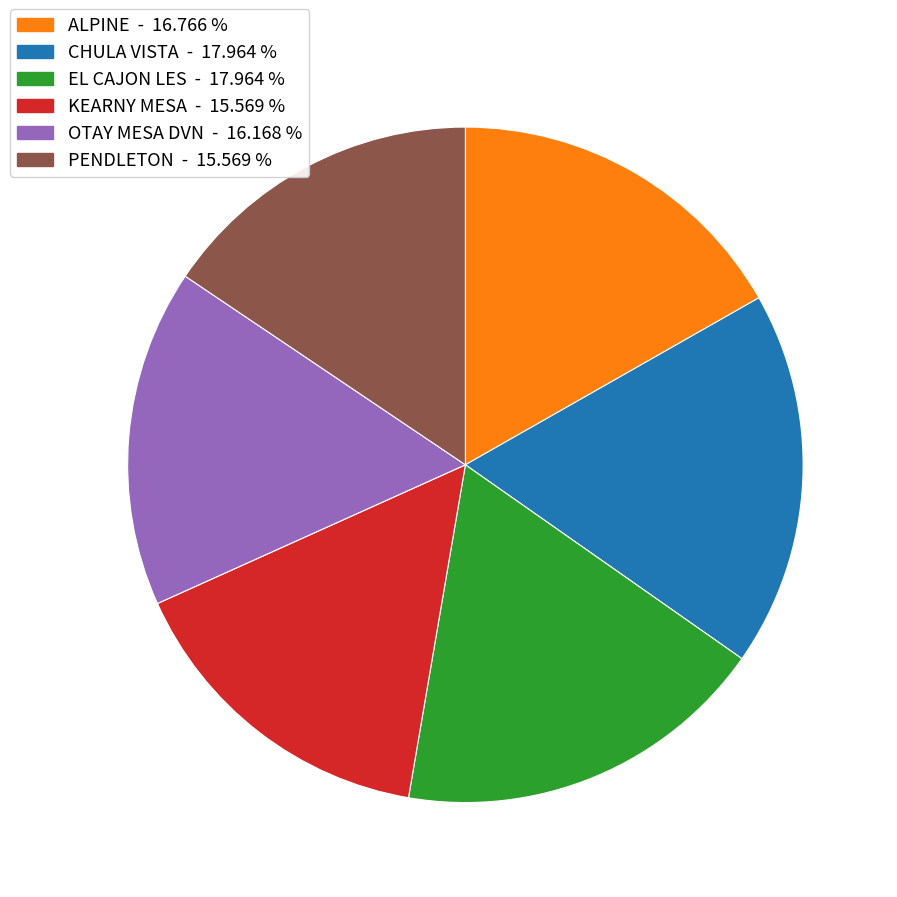

How many slices are in this pie chart?

6